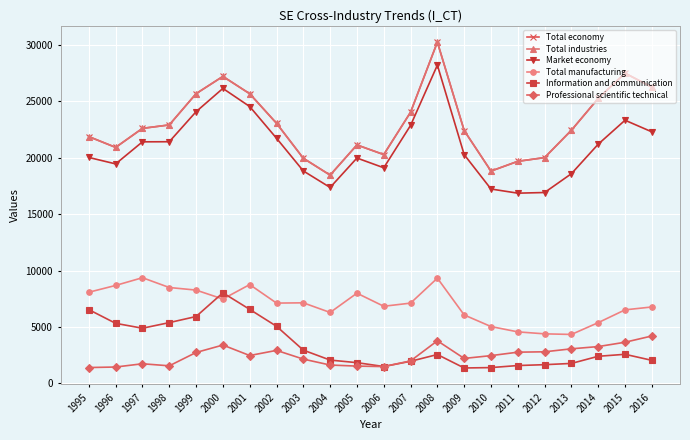

What value does the Market economy series have at 1998, to the nearest 50?

21400